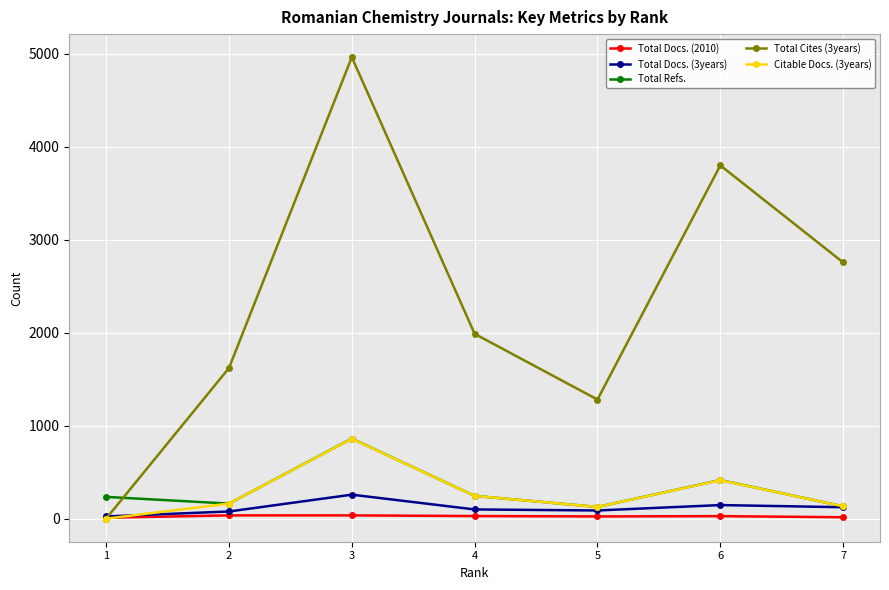

How many data points in Citable Docs. (3years) are less than 162?

3